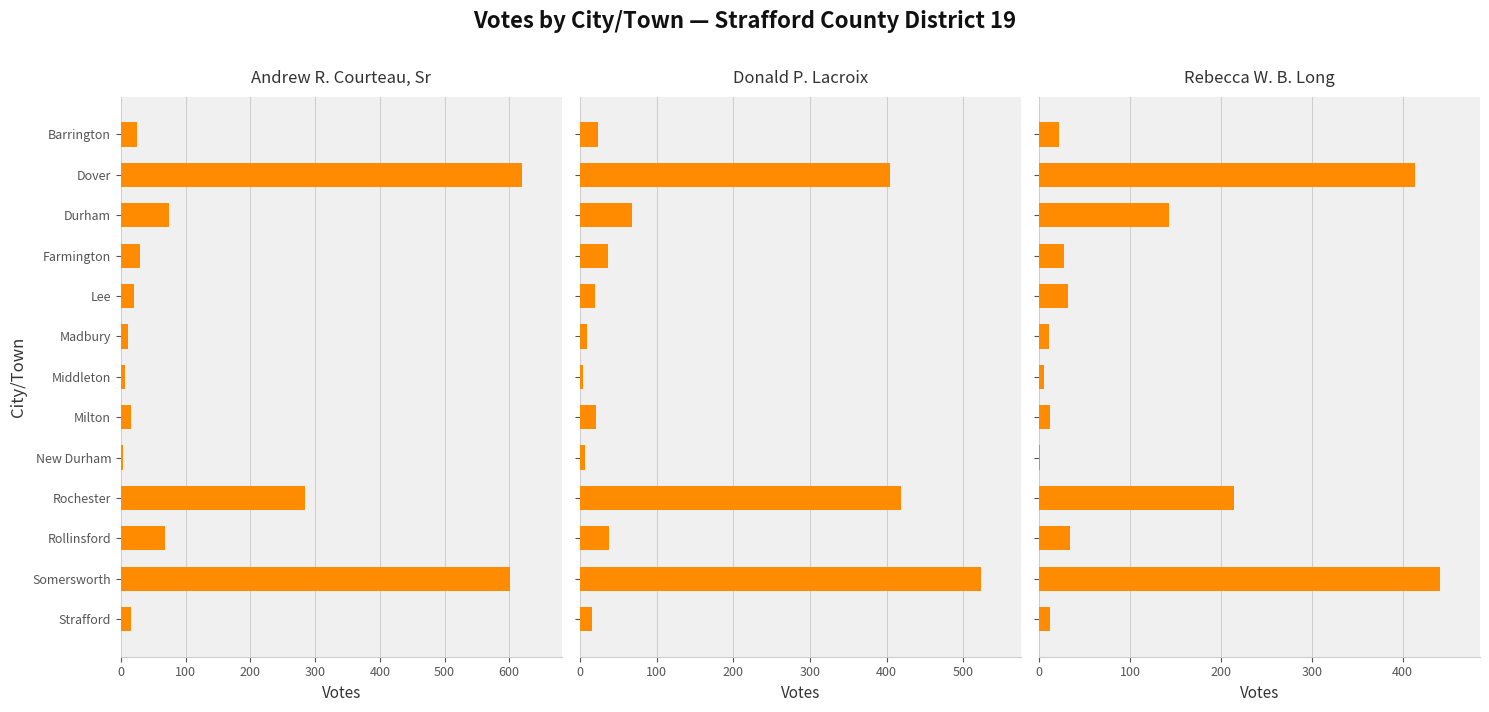

At Milton, list the series in order from smallest to largest.

Rebecca W. B. Long, Andrew R. Courteau, Sr, Donald P. Lacroix